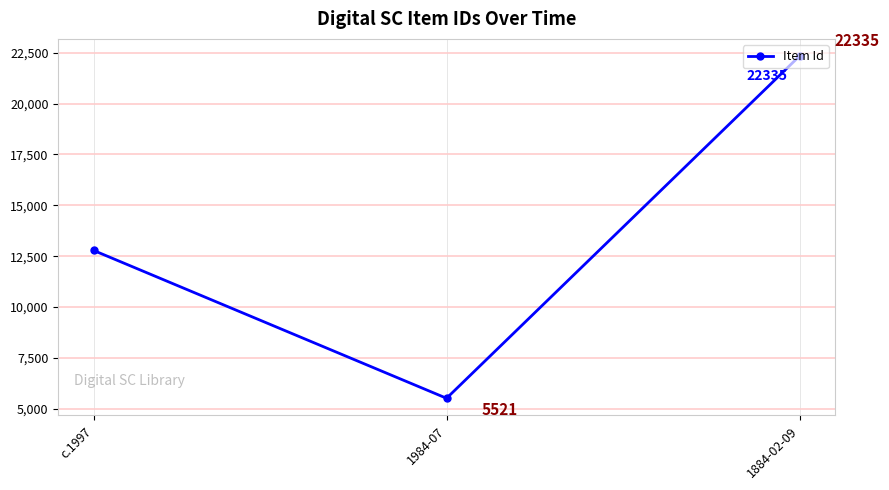

What is the difference between the maximum and second lowest values?

9550